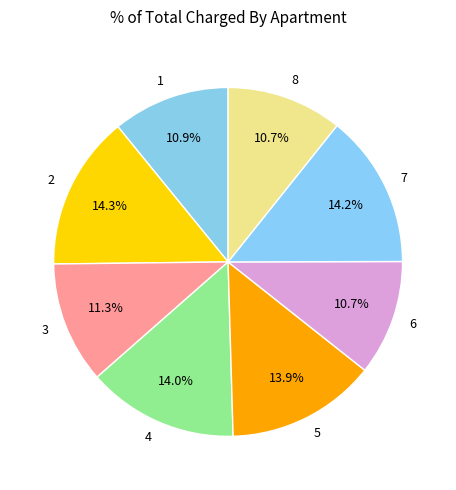

To the nearest percent, what is the difference between the 4 and 8 slice percentages?

3%